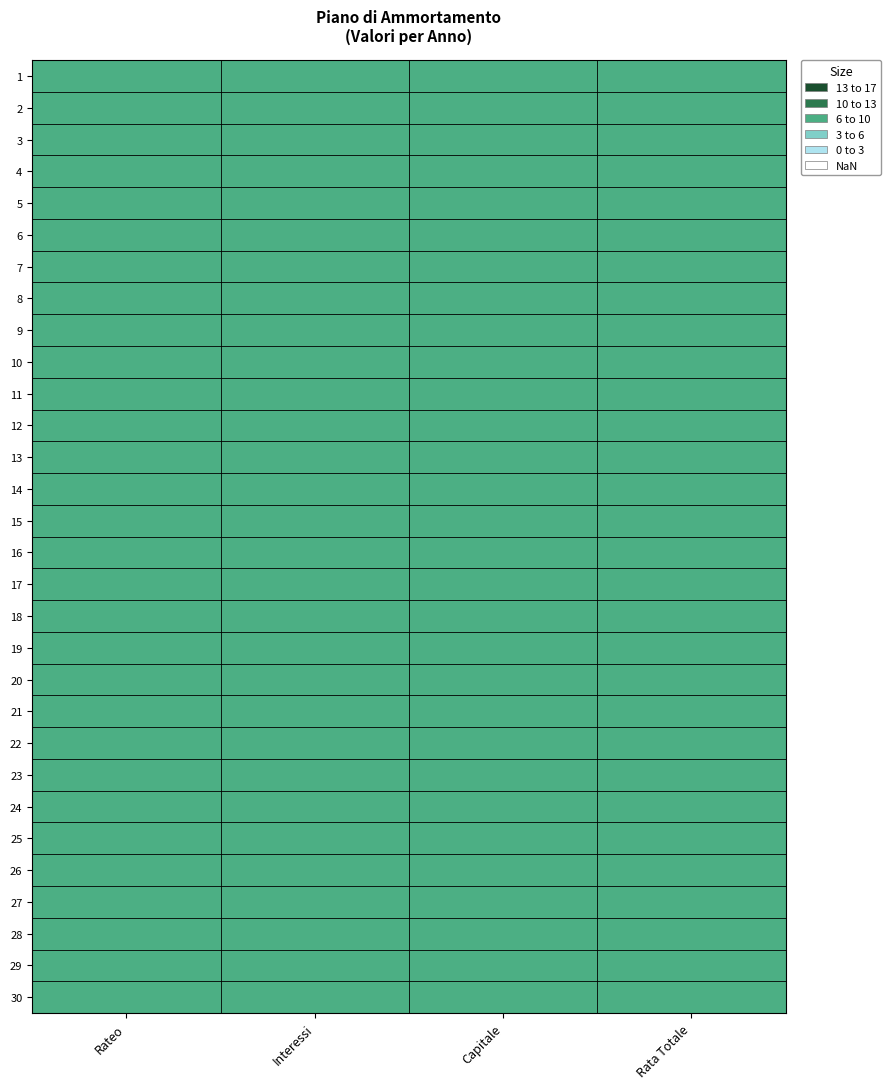

Rank the categories by Capitale value from lowest to highest.

1, 2, 3, 4, 5, 6, 7, 8, 9, 10, 11, 12, 13, 14, 15, 16, 17, 18, 19, 20, 21, 22, 23, 24, 25, 26, 27, 28, 29, 30